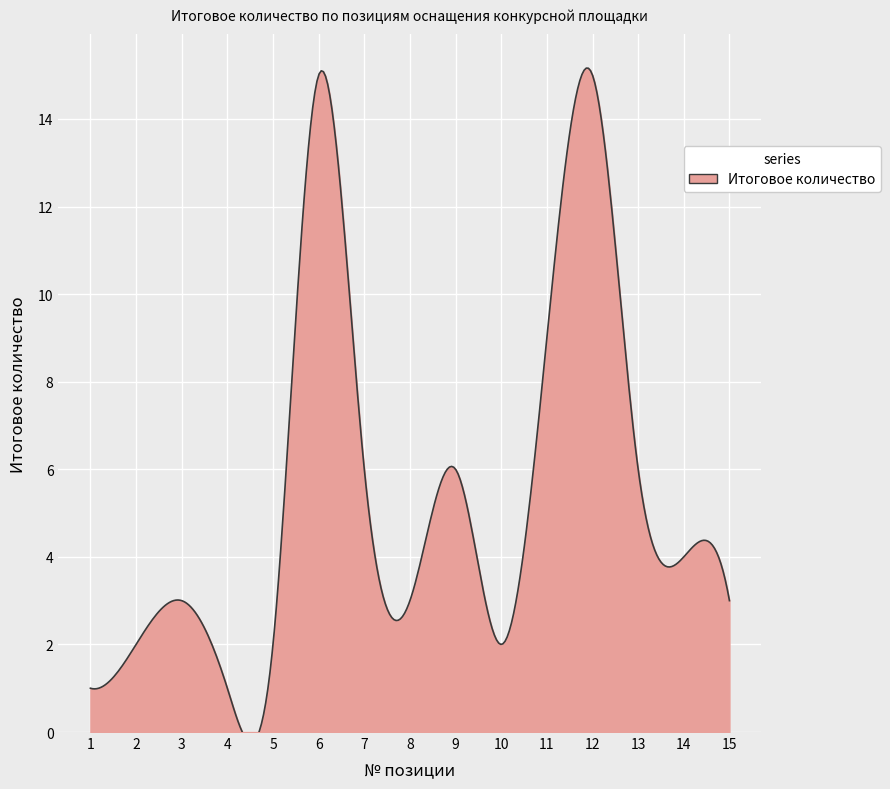

At which category does the chart reach its minimum across all series?

1